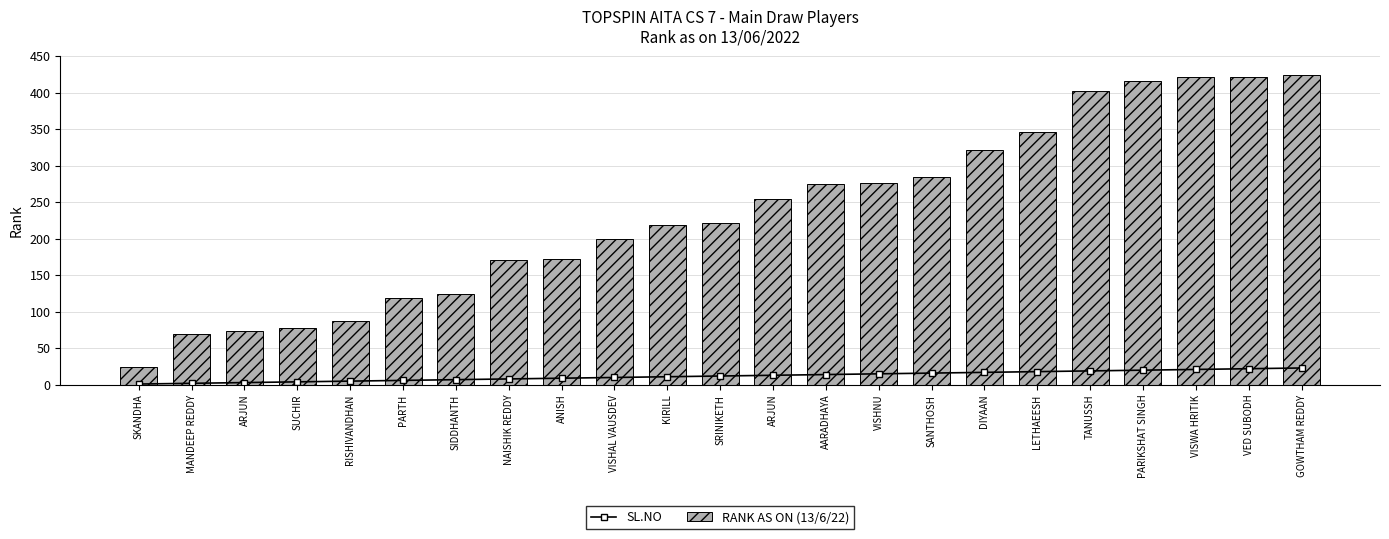

What is the total value across all series at RISHIVANDHAN?

92